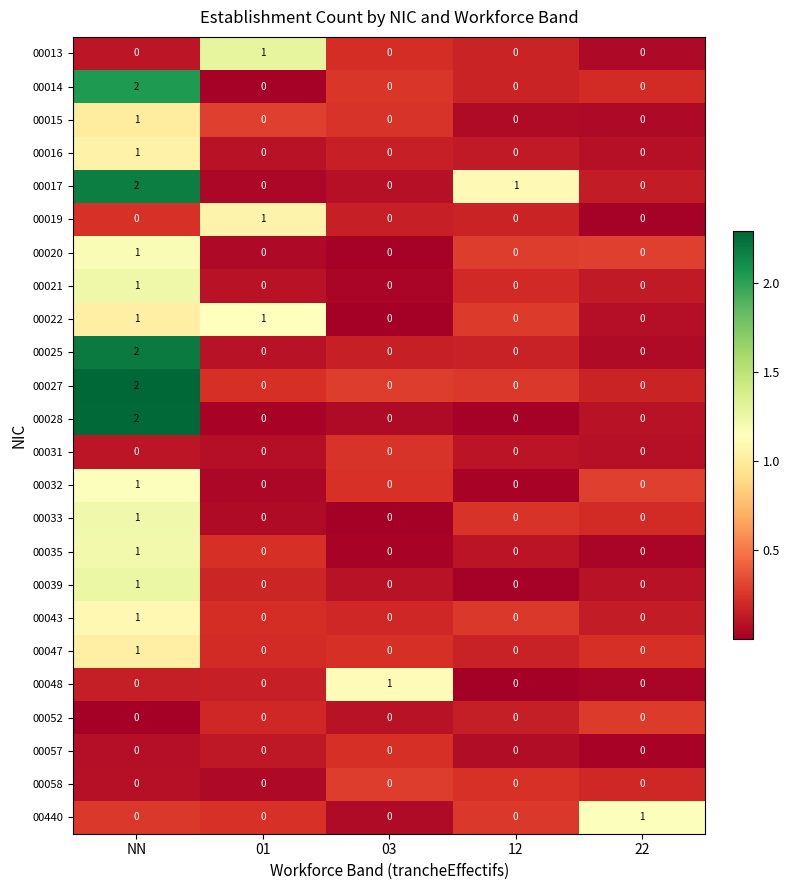

Which label corresponds to the largest value in the chart?

NN